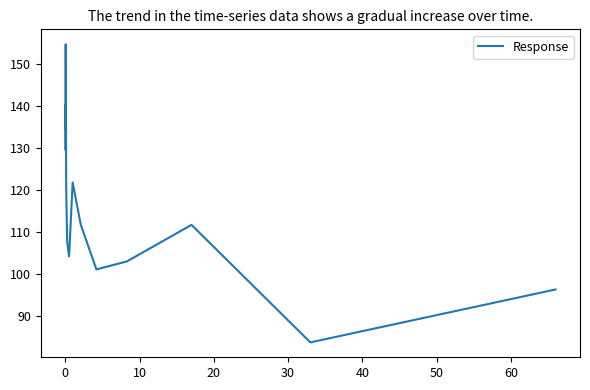

Reading left to right, what are all the values shown in this chart?

129.8	132.3	140.3	137.1	134.7	154.8	120.7	107.8	104.3	121.9	111.8	101.2	103.1	111.8	83.8	96.4